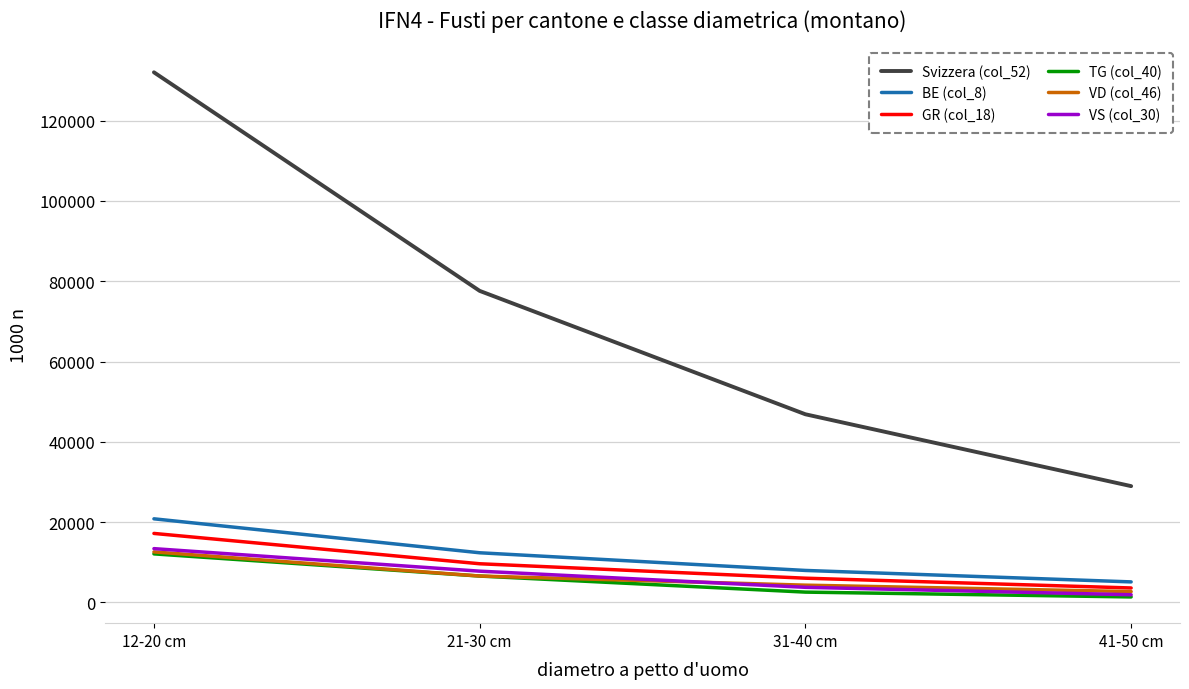

True or false: TG (col_40) has a value of 2572 at 31-40 cm.

True